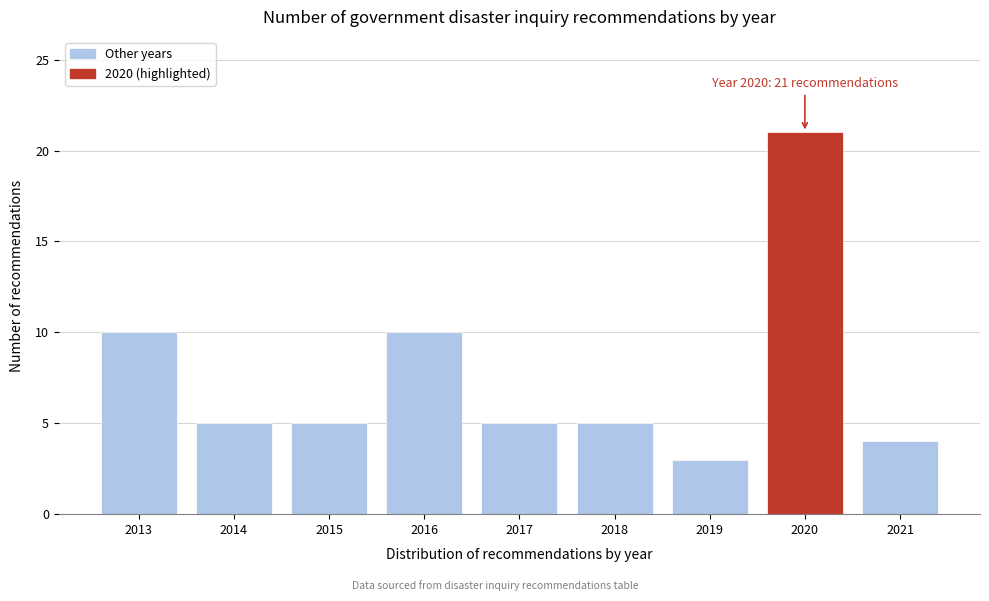

Reading left to right, extract all data points from this chart.

2013=10	2014=5	2015=5	2016=10	2017=5	2018=5	2019=3	2020=21	2021=4